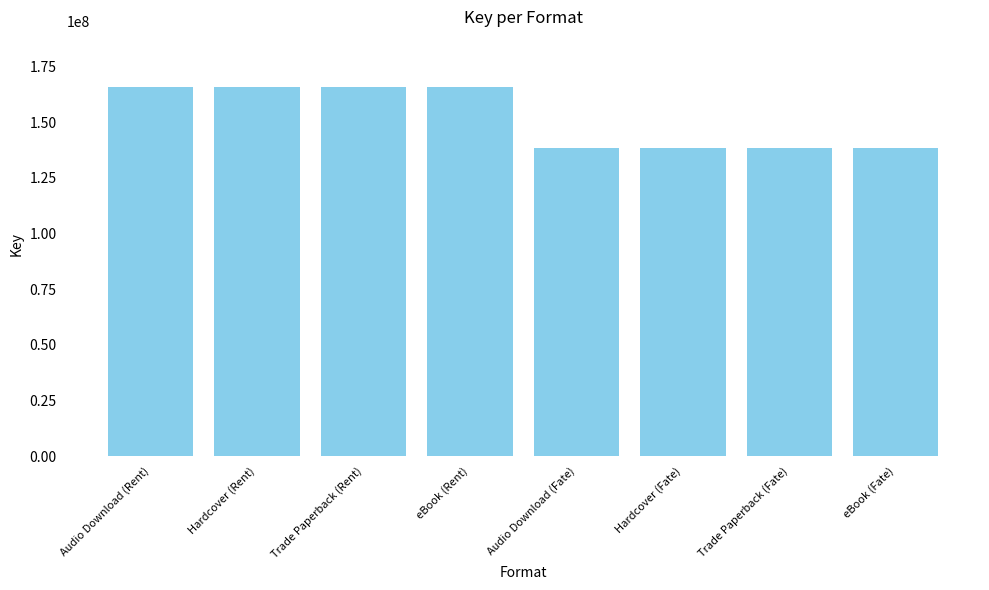

Reading left to right, what are all the values shown in this chart?

Audio Download (Rent)=165823112	Hardcover (Rent)=165823112	Trade Paperback (Rent)=165823112	eBook (Rent)=165823112	Audio Download (Fate)=138222772	Hardcover (Fate)=138222772	Trade Paperback (Fate)=138222772	eBook (Fate)=138222772